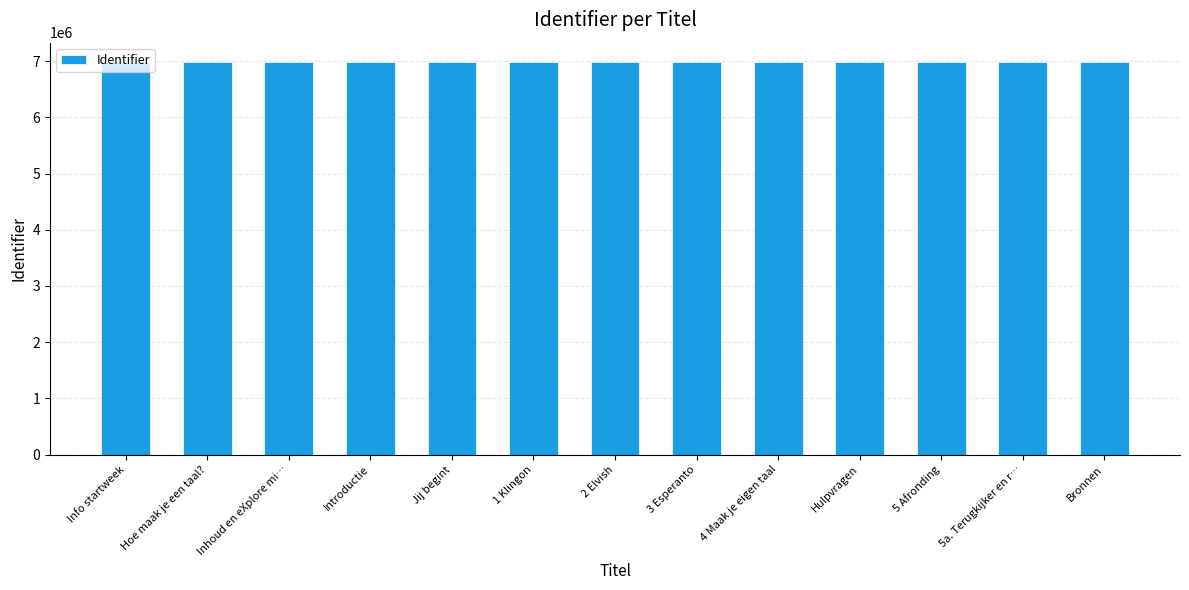

How many data points are less than 6978792?

6